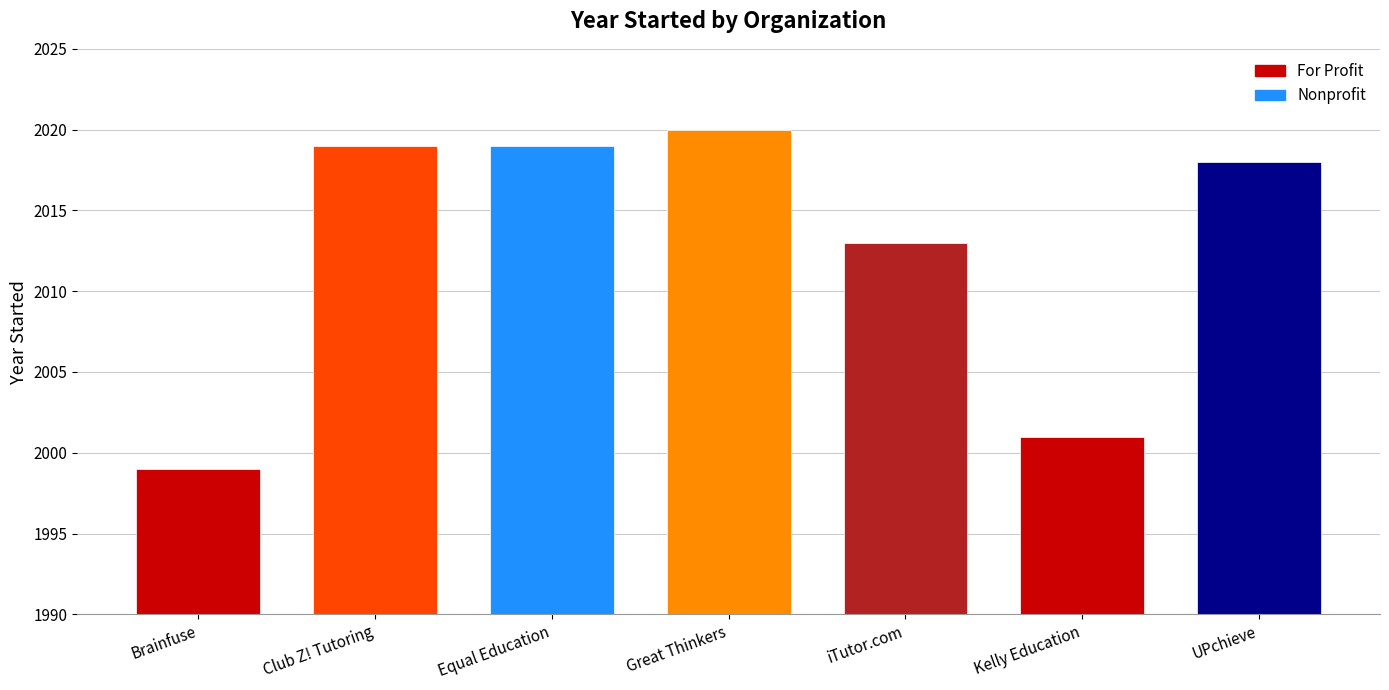

Read the value at UPchieve, to the nearest 10.

2020